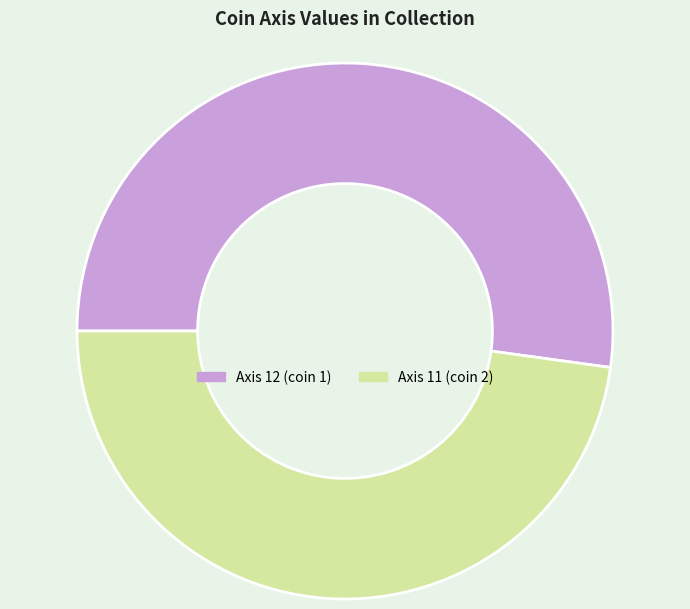

Is there a majority slice in this chart?

Yes